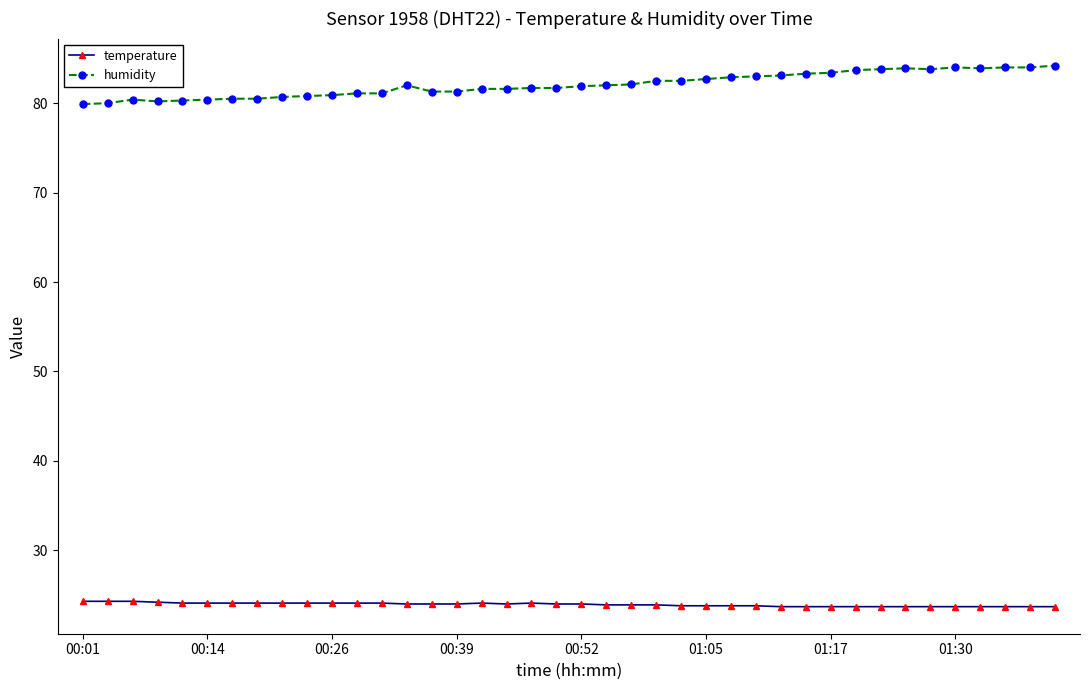

Which series has the widest spread of values?

humidity